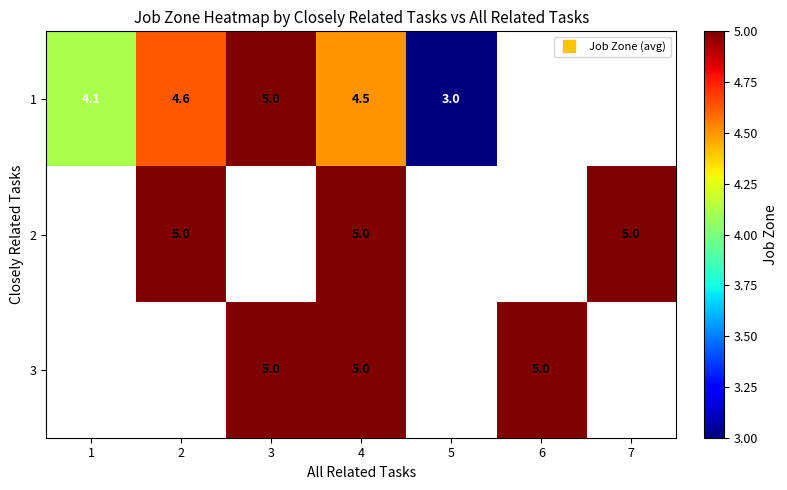

How many categories are shown in the chart?

7